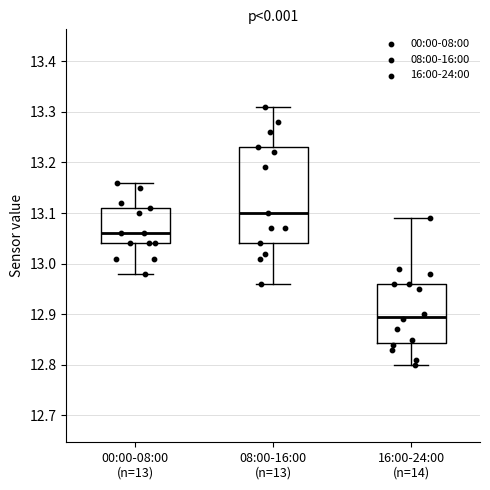

Reading left to right, read every box against the y-axis: the position of its median line, the range the box covers, and the ends of its whiskers. The values are not printed on the chart, so give them approximately, as read against the axis.

00:00-08:00 (n=13): median 13.06, box 13.04 to 13.11, whiskers 12.98 to 13.16
08:00-16:00 (n=13): median 13.10, box 13.04 to 13.23, whiskers 12.96 to 13.31
16:00-24:00 (n=14): median 12.90, box 12.84 to 12.96, whiskers 12.80 to 13.09